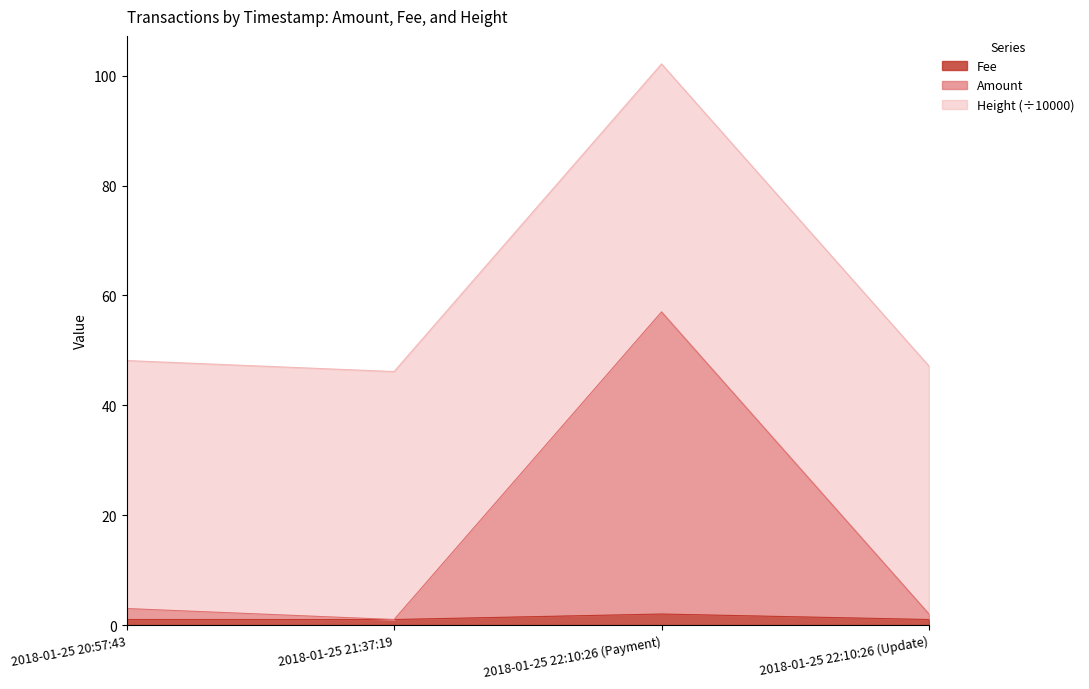

How many data points does each series have?

4